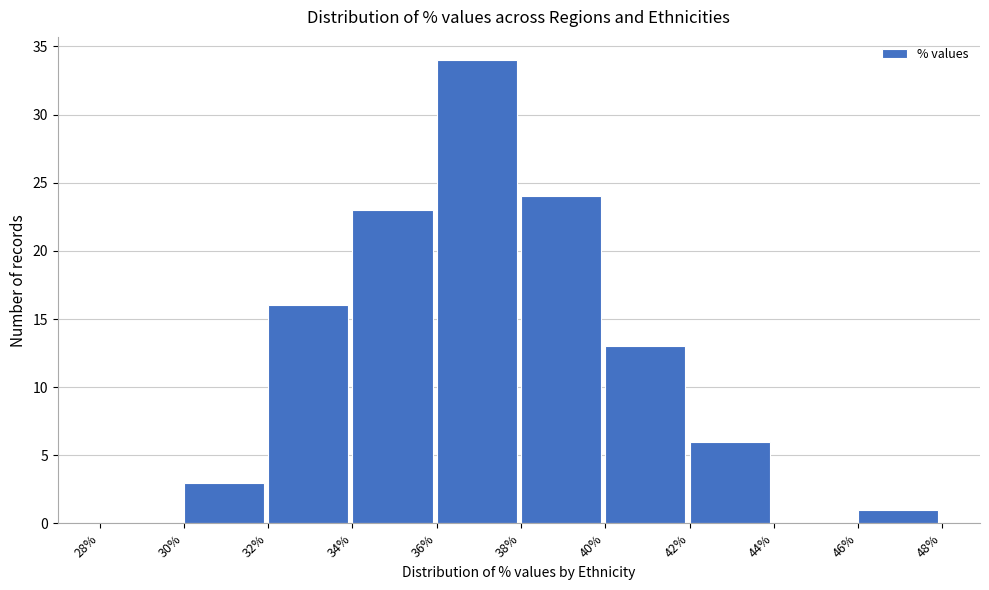

How tall is the bar that spans 46% to 48% on the x-axis? The values are not printed on the chart, so give them approximately, as read against the axis.

1